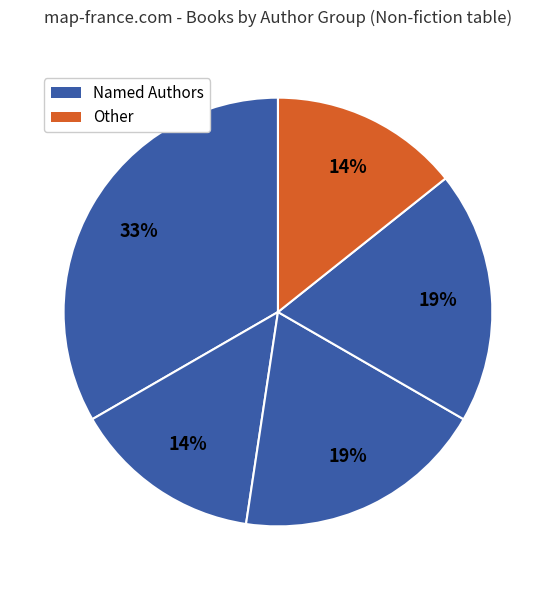

Count the number of slices in the pie.

5